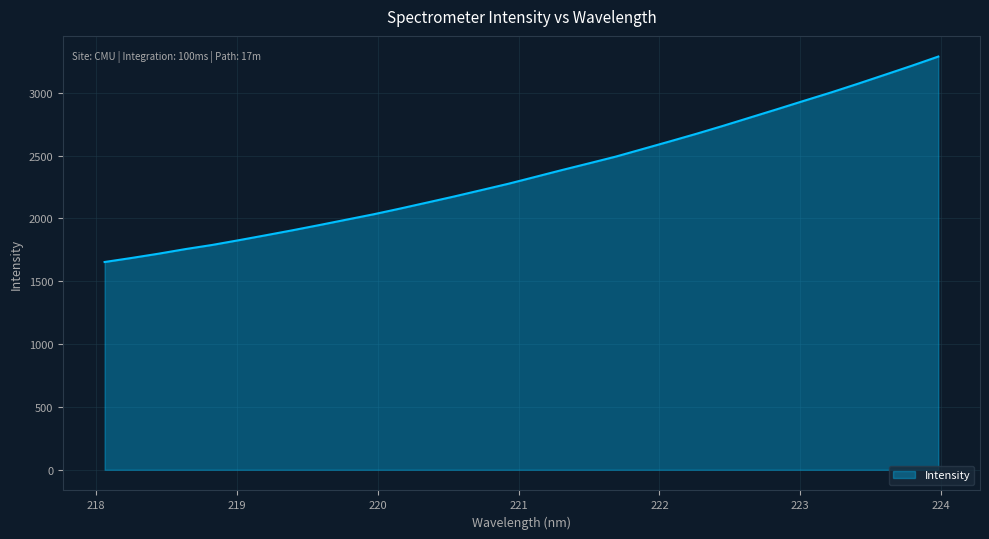

What is the smallest value displayed?

1653.1